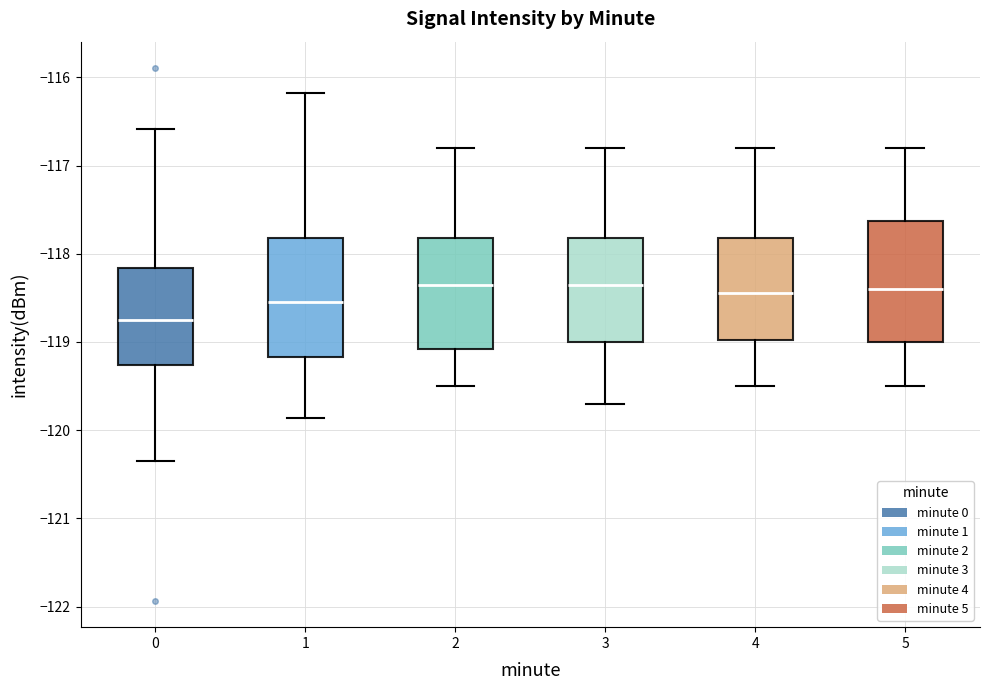

Reading left to right, read every box against the y-axis: the position of its median line, the range the box covers, and the ends of its whiskers. The values are not printed on the chart, so give them approximately, as read against the axis.

0: median -118.8, box -119.3 to -118.2, whiskers -120.4 to -116.6
1: median -118.5, box -119.2 to -117.8, whiskers -119.9 to -116.2
2: median -118.3, box -119.1 to -117.8, whiskers -119.5 to -116.8
3: median -118.3, box -119.0 to -117.8, whiskers -119.7 to -116.8
4: median -118.4, box -119.0 to -117.8, whiskers -119.5 to -116.8
5: median -118.4, box -119.0 to -117.6, whiskers -119.5 to -116.8